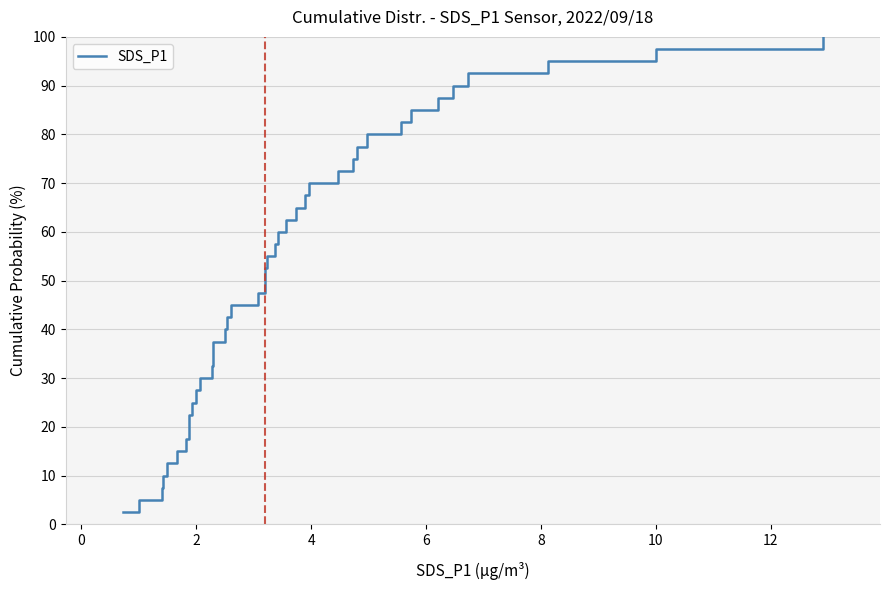

How many lines are shown in the chart?

1